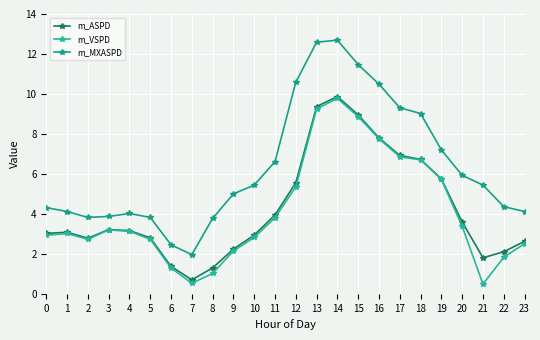

True or false: m_MXASPD and m_ASPD intersect in this chart.

False